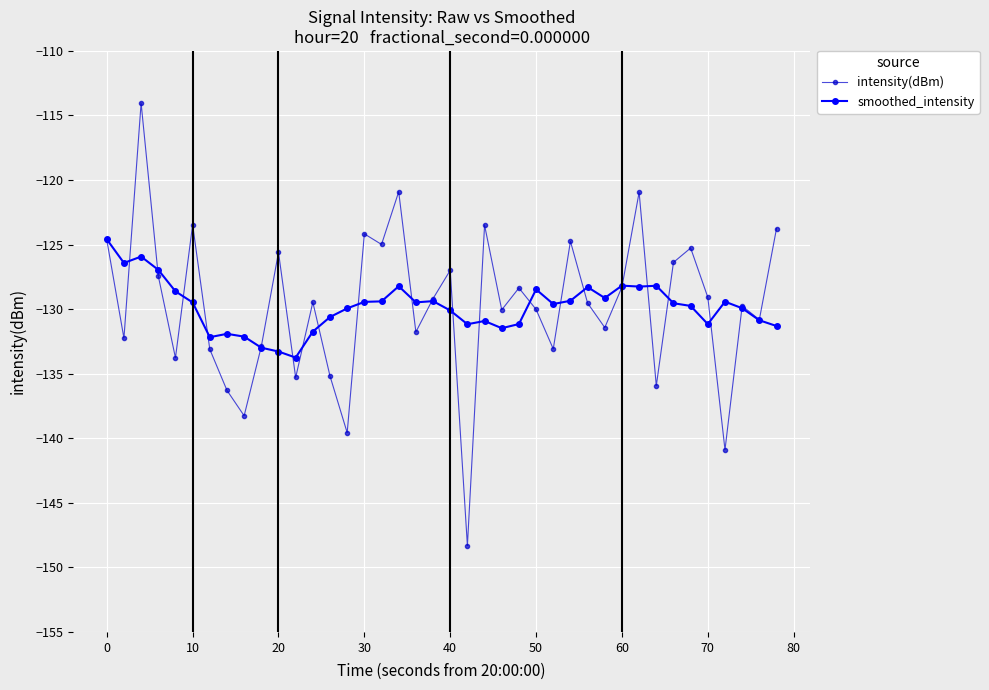

What is the value of the intensity(dBm) point at the 15th from the left?

-139.6